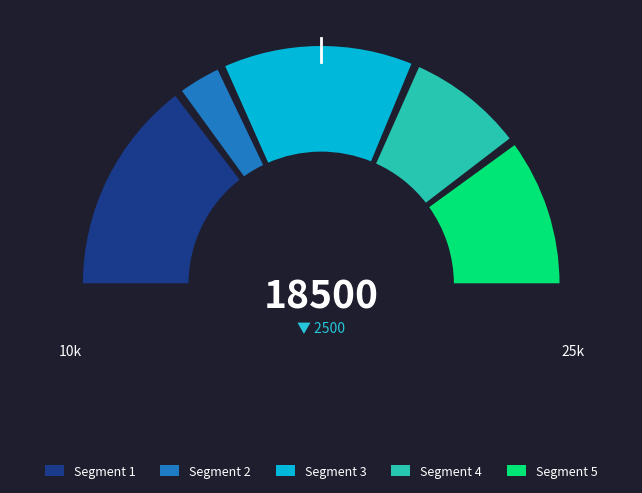

Is it true that 1 is 7% of the pie?

True